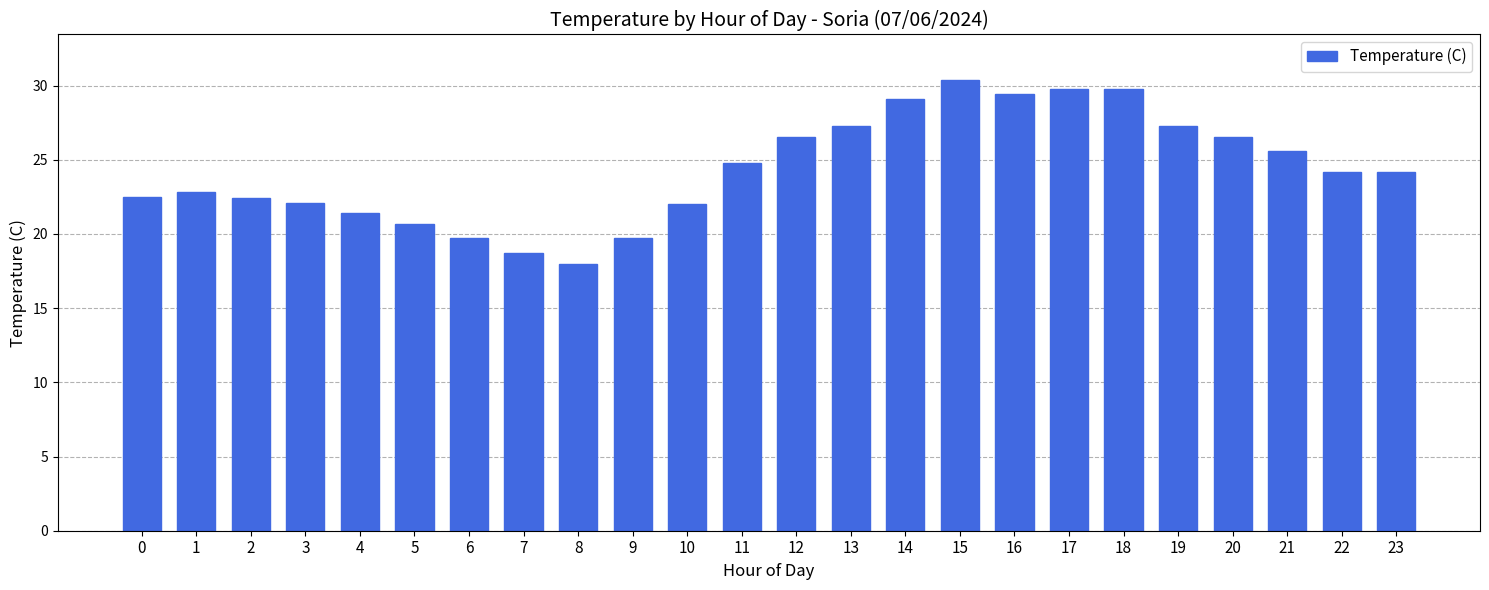

The value at 6 is 6.0. True or false?

False